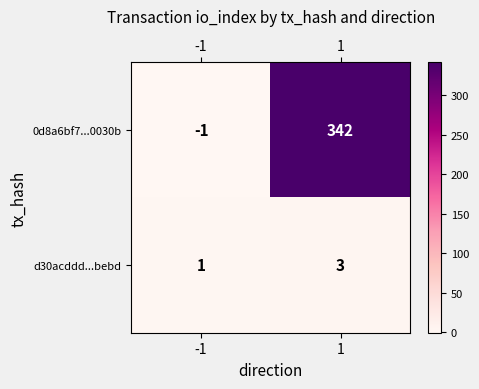

The value of d30acddd...bebd at -1 is 1. True or false?

True